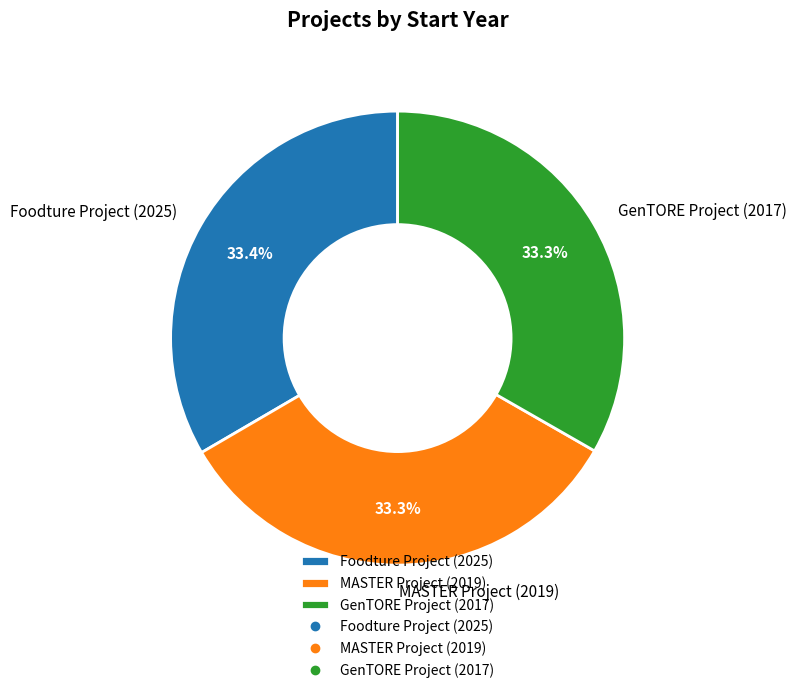

Does Foodture Project (2025) represent more than half of the total?

No